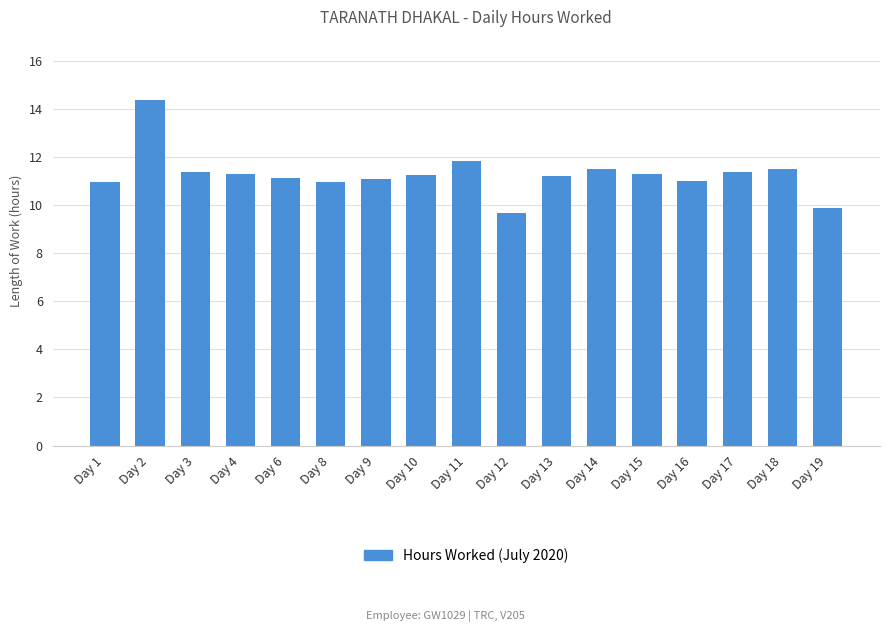

What is the value of the 6th bar from the left?

11.0